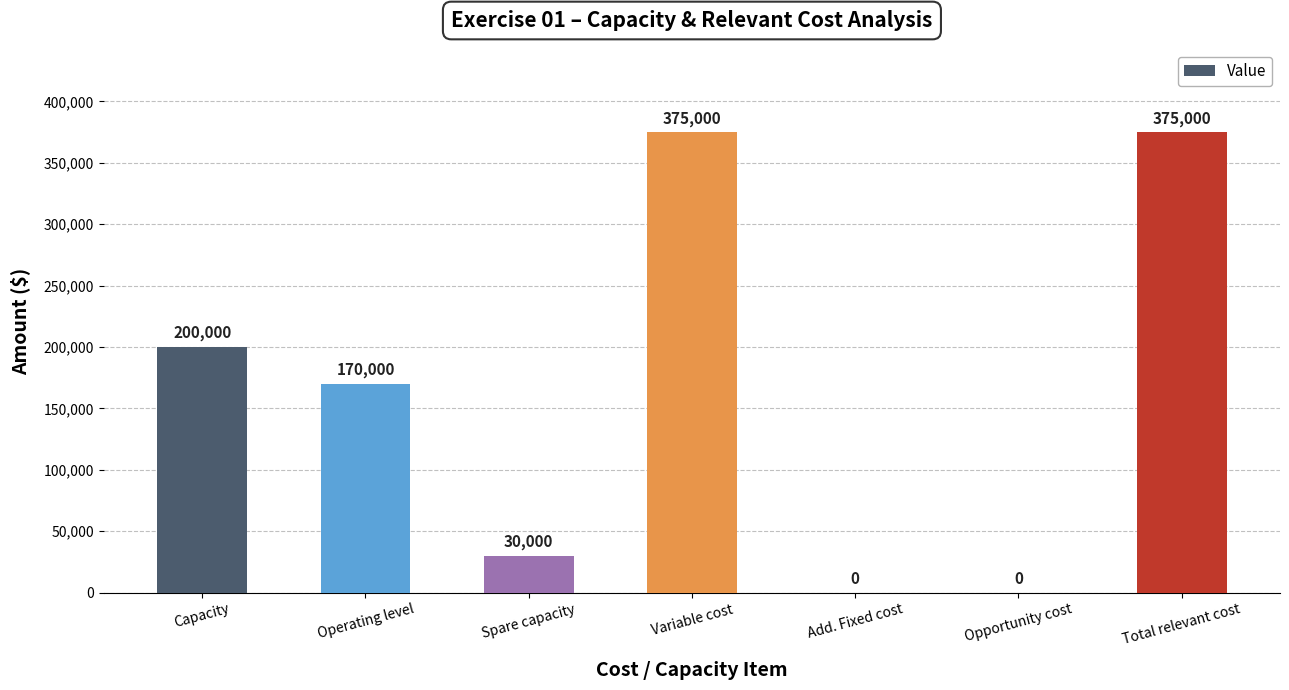

What is the greatest value displayed?

375000